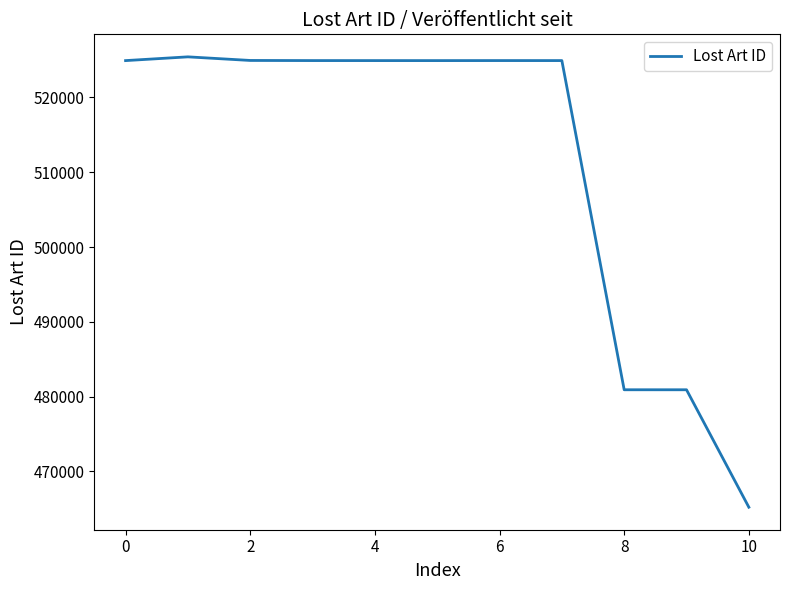

What is the smallest value displayed?

465219